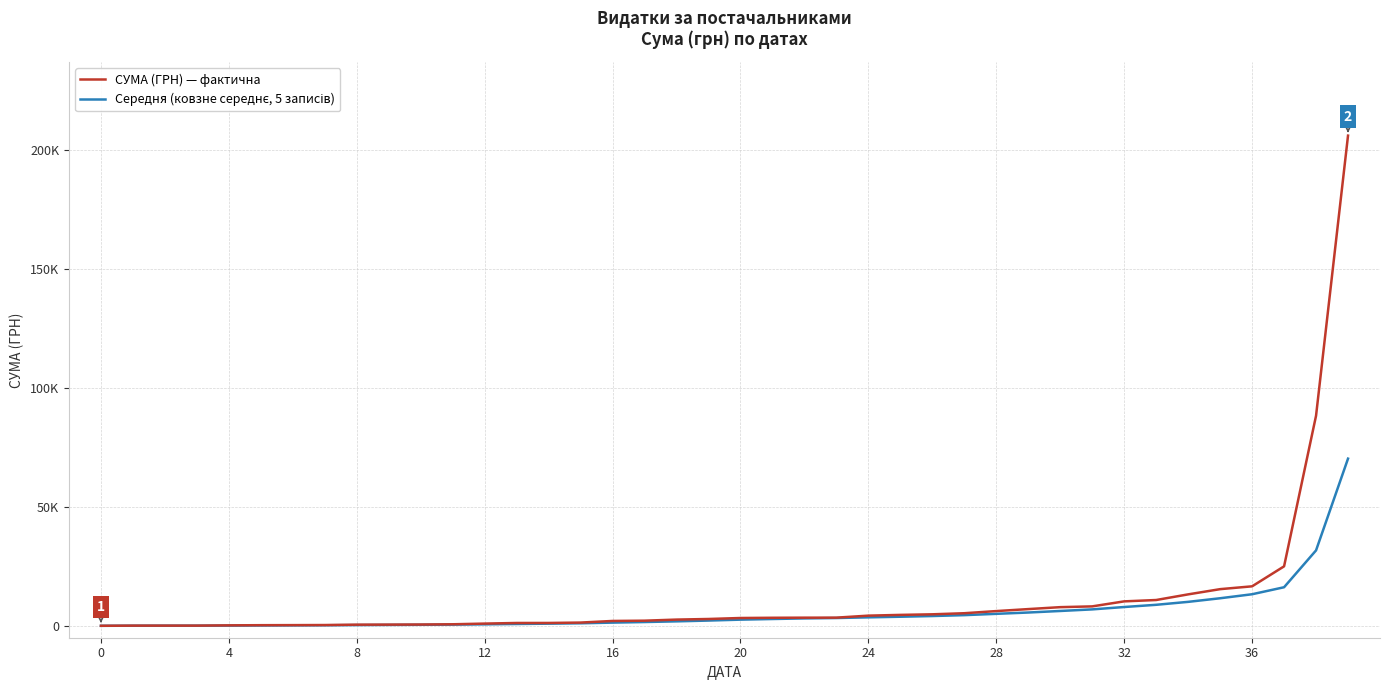

What is the smallest value displayed?

15.0